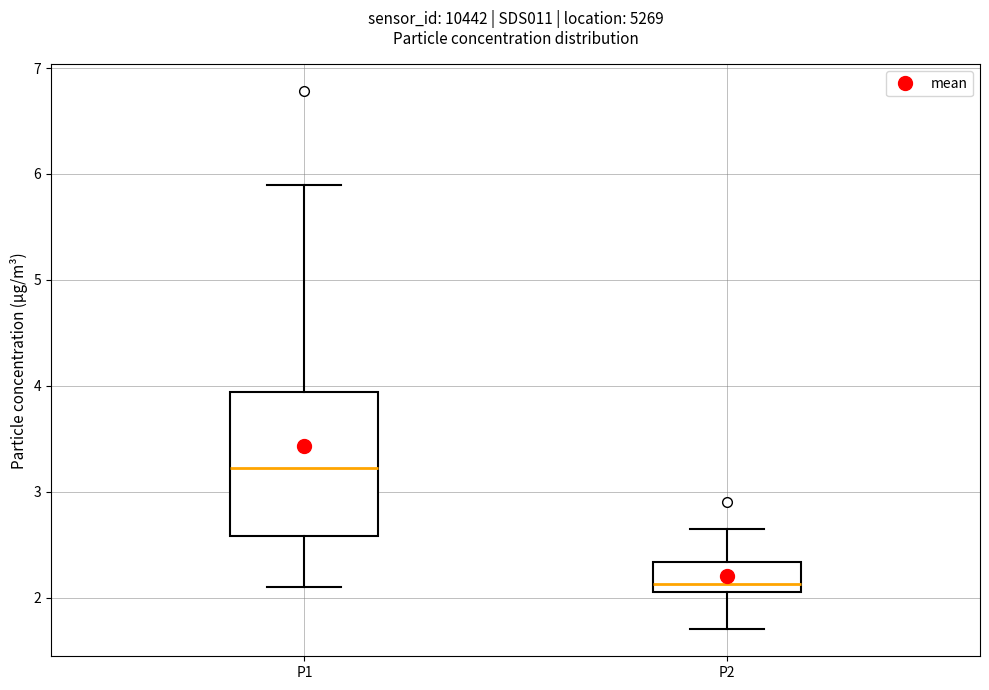

Where is the upper edge of the box for P2 on the y-axis? The values are not printed on the chart, so give them approximately, as read against the axis.

2.3